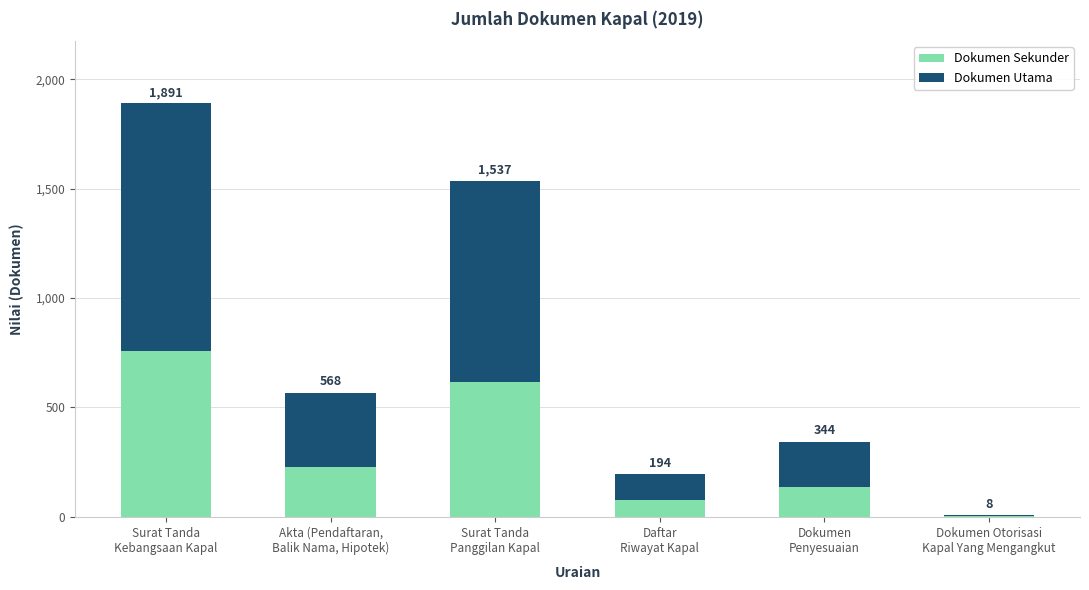

Read the Dokumen Utama value at Daftar
Riwayat Kapal.

116.4